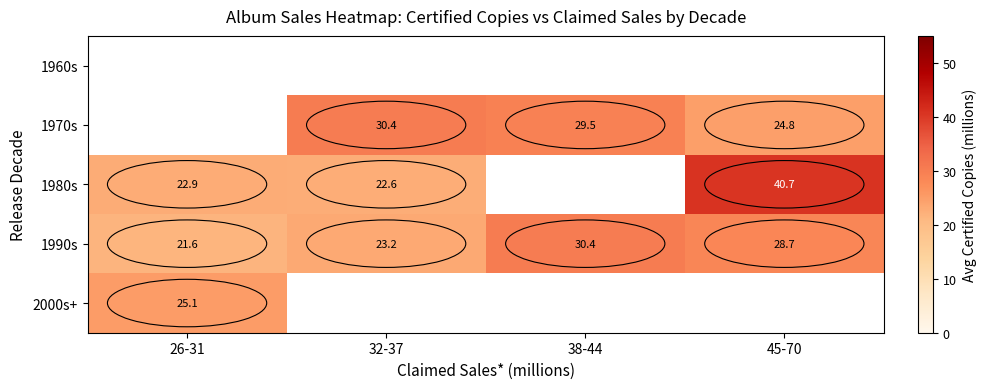

At which label does 1990s first exceed 28?

38-44